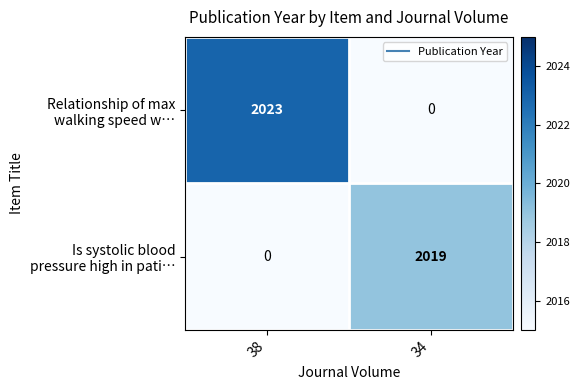

At how many categories does at least one series exceed 1115?

2